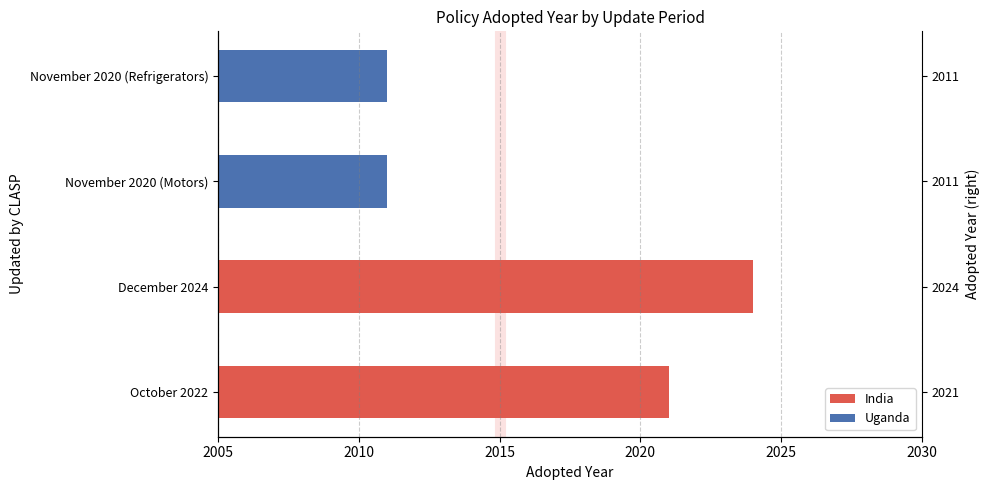

What is the value of the 2nd bar from the left?

2024